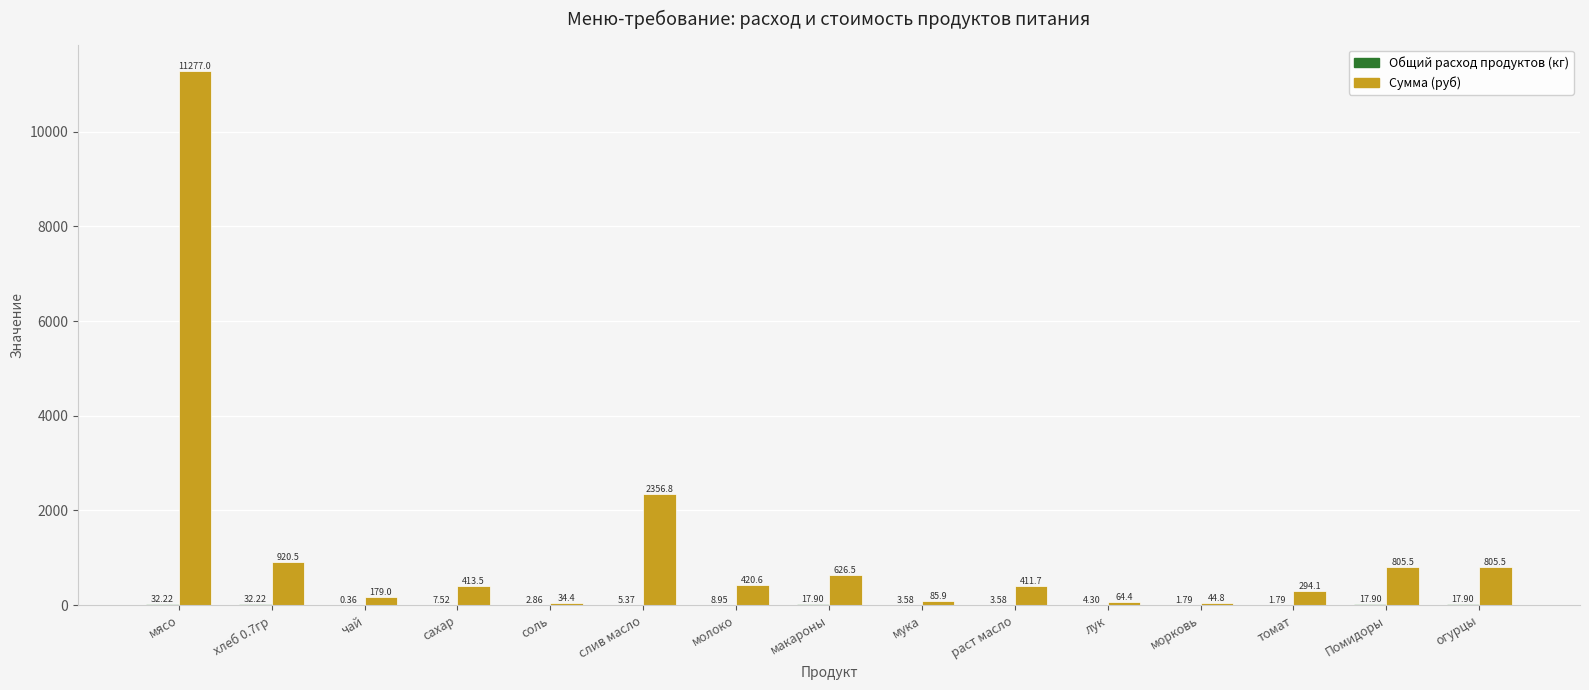

Which series changed the most between слив масло and мука?

Сумма (руб)